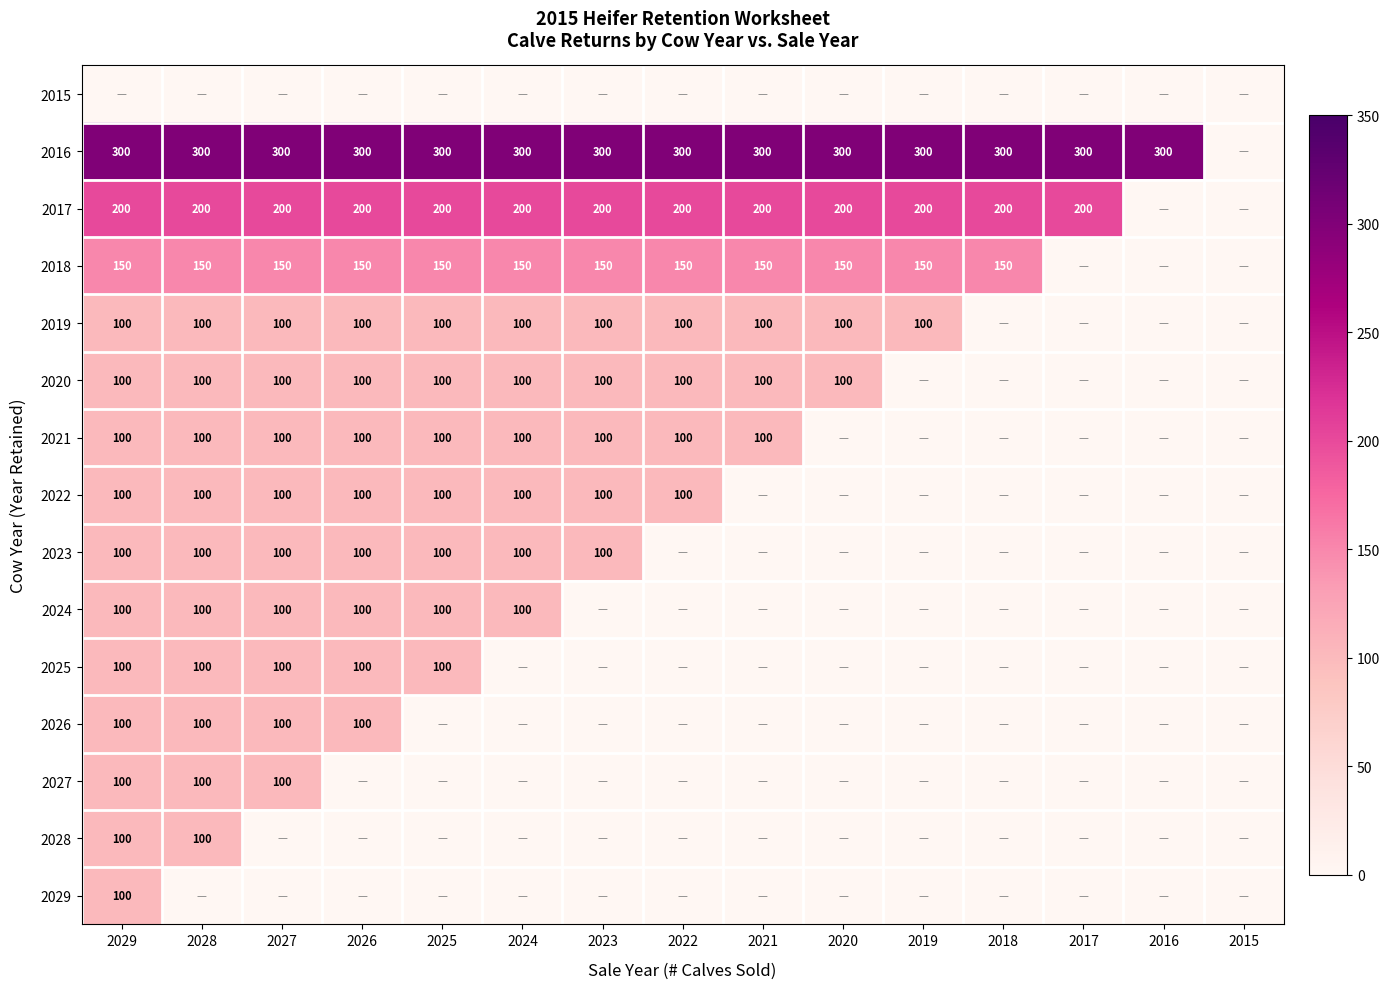

What is the sum of the 2018 values at 2024 and 2029?

300